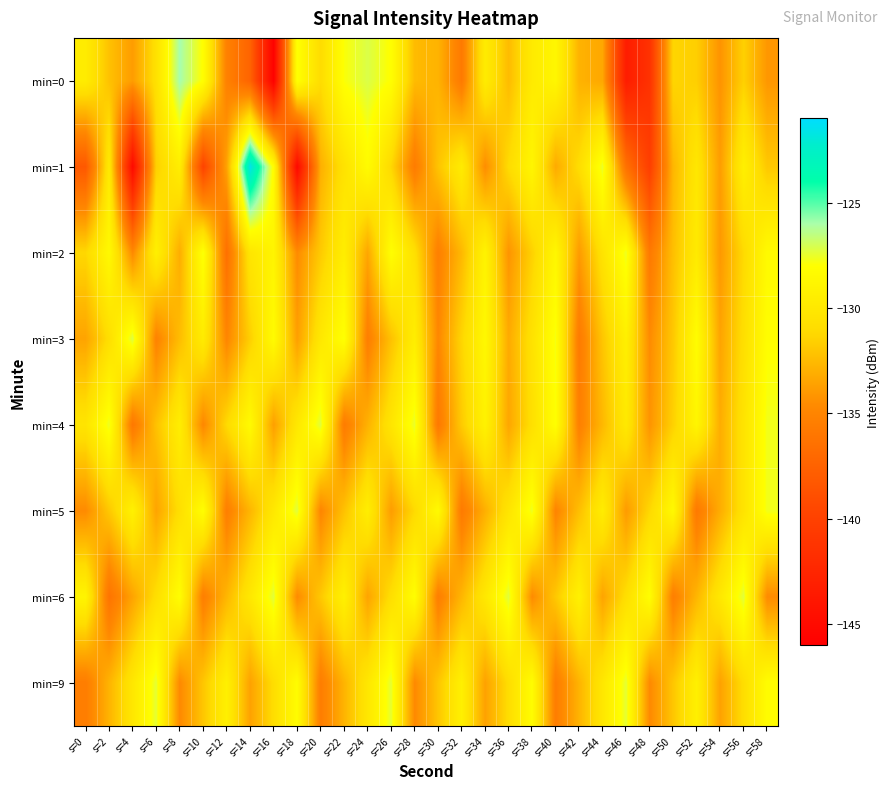

Which category has the lowest value across all series?

s=16